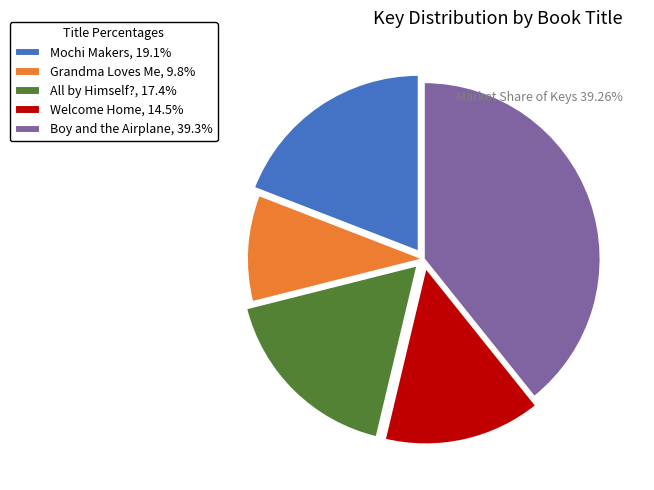

What is the ratio of the value at Boy and the Airplane, 39.3% to the value at All by Himself?, 17.4%?

2.3